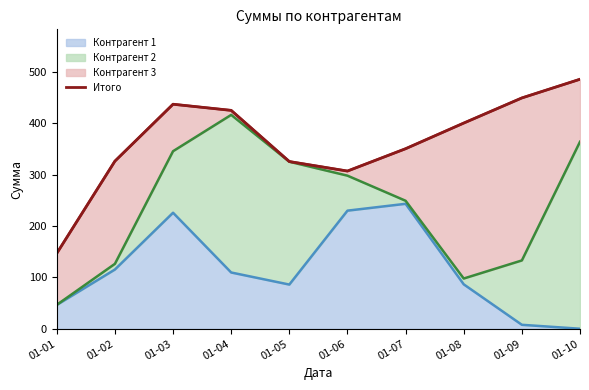

Where is the data nearest to the value 315?

01-06